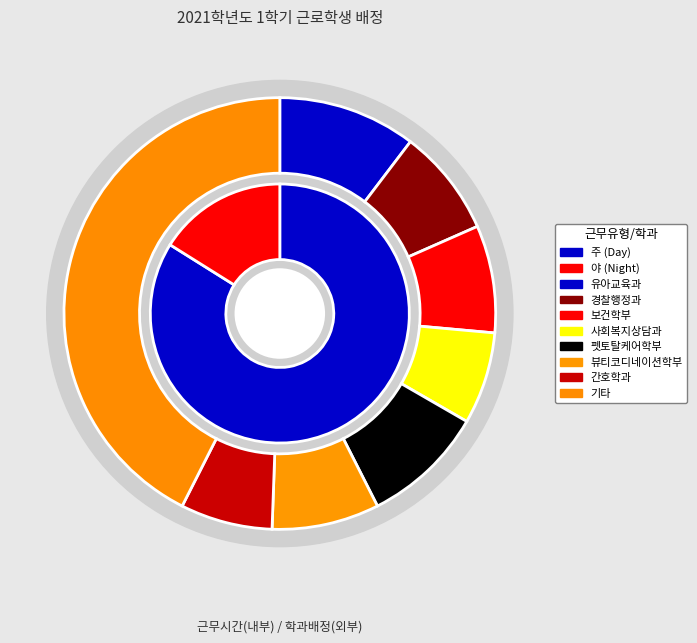

Which slice is the largest?

주